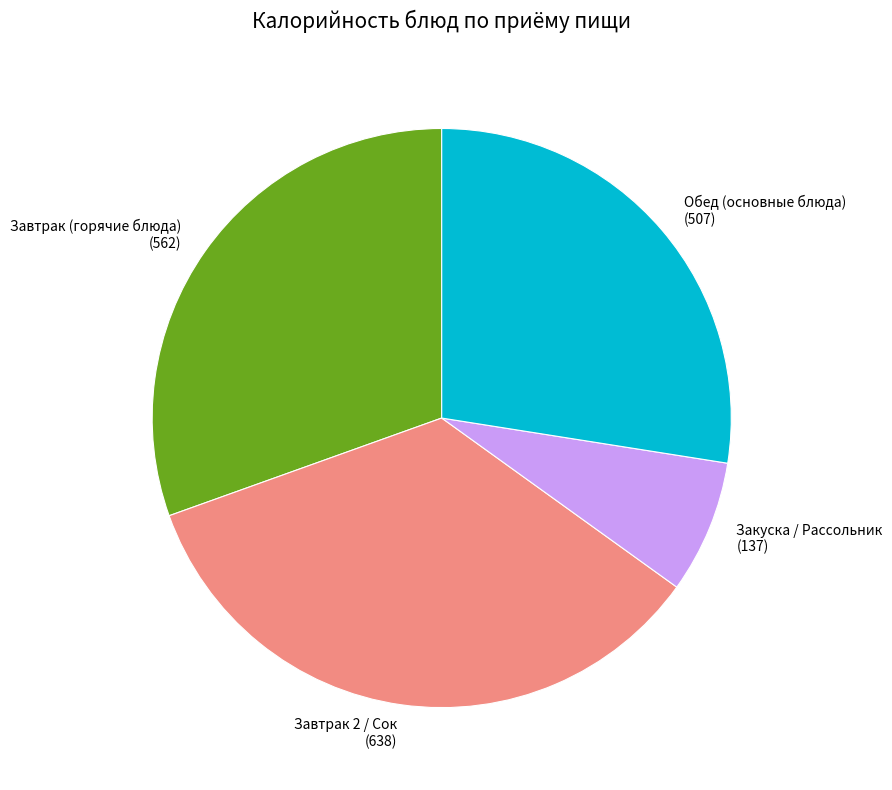

Count the number of slices in the pie.

4